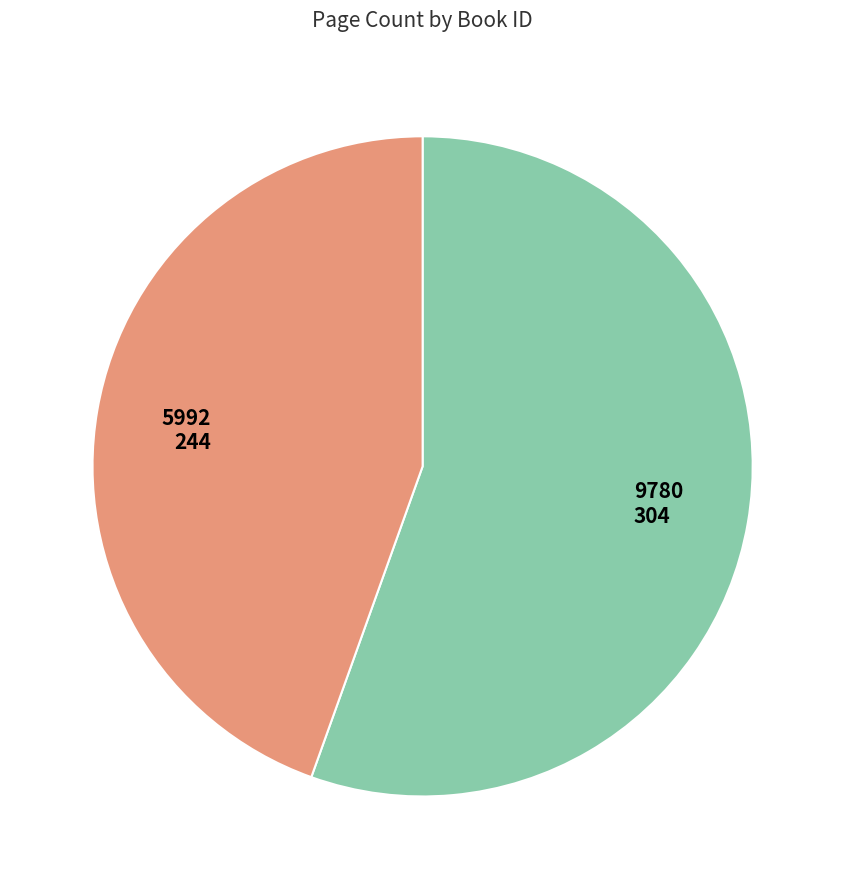

How many segments does this pie chart have?

2